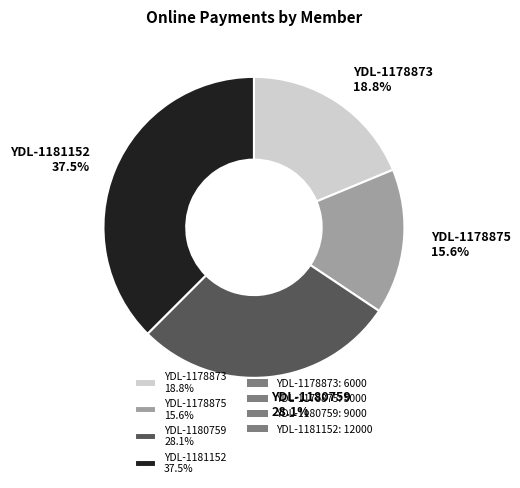

Does YDL-1178875 represent more than half of the total?

No